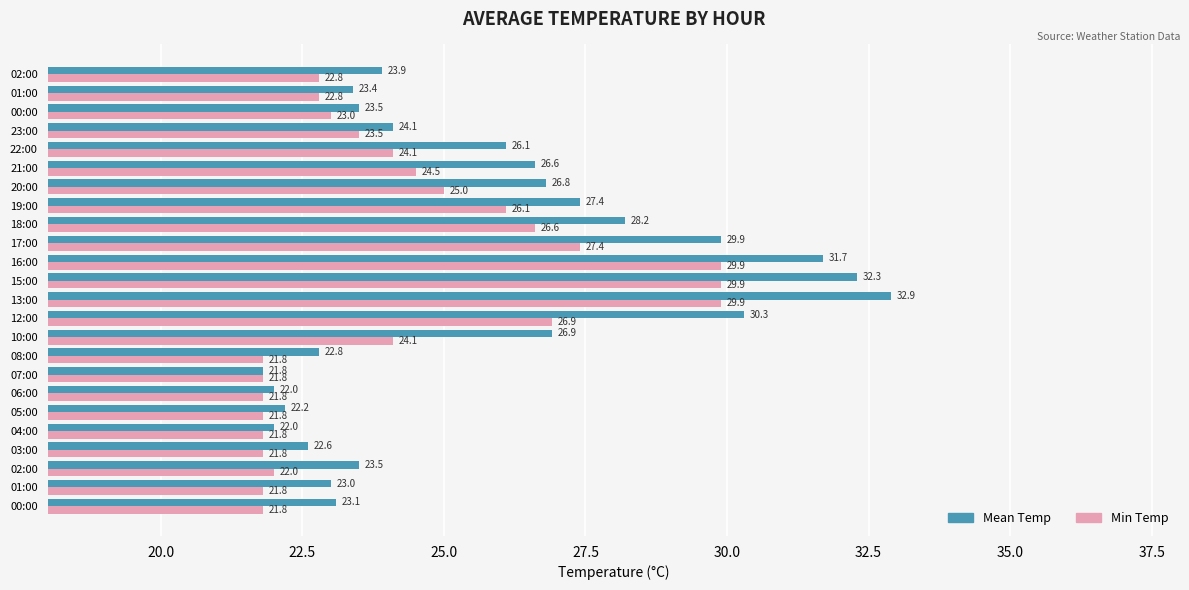

What are all the series names shown in the legend?

Mean Temp, Min Temp